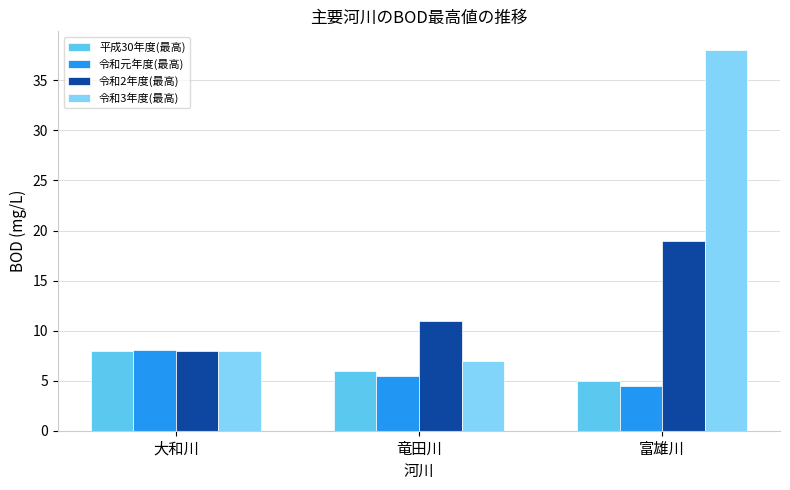

What is the maximum value shown in the chart?

38.0